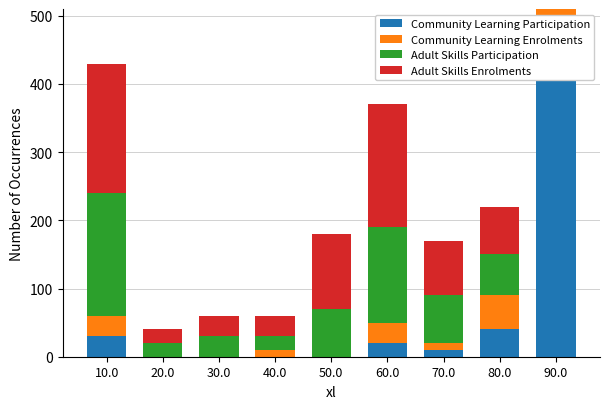

What is the total value across all series at 40.0?

60